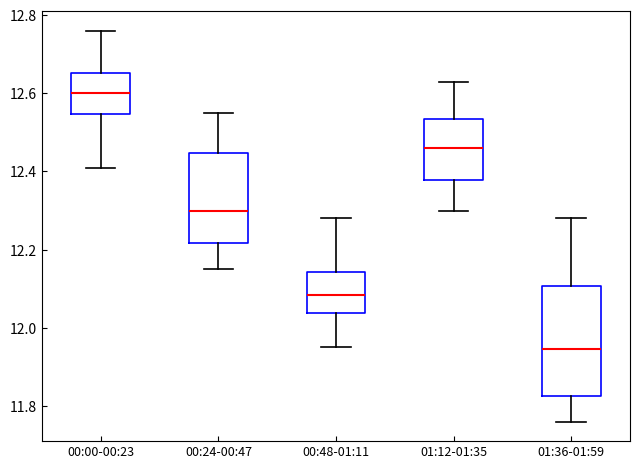

Where does the lower whisker of the box for 00:48-01:11 end on the y-axis? The values are not printed on the chart, so give them approximately, as read against the axis.

11.96